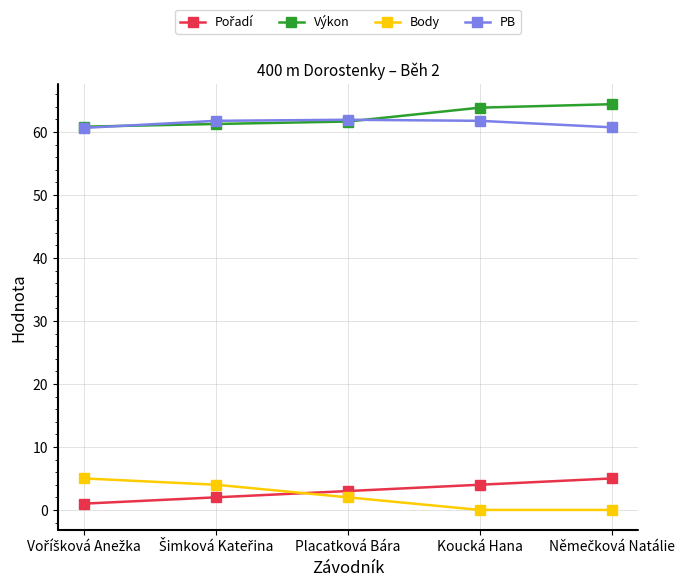

The value of Výkon at Placatková Bára is 61.7. True or false?

True